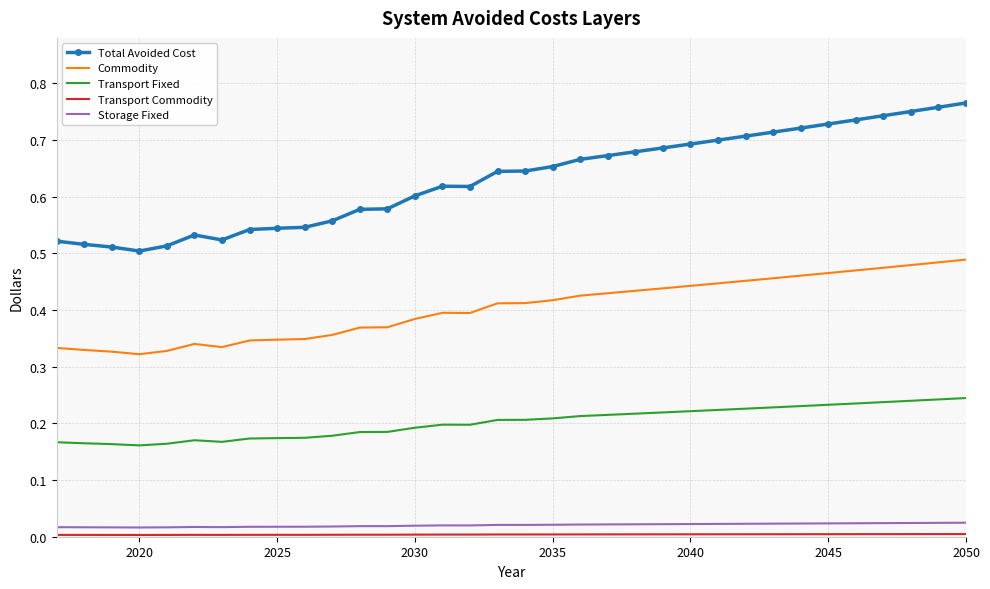

Which series has the largest total across all categories?

Total Avoided Cost